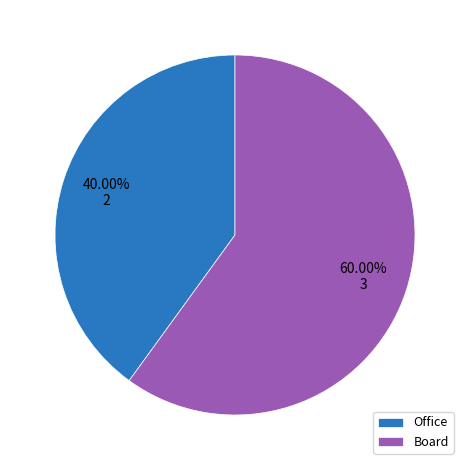

Count the number of slices in the pie.

2